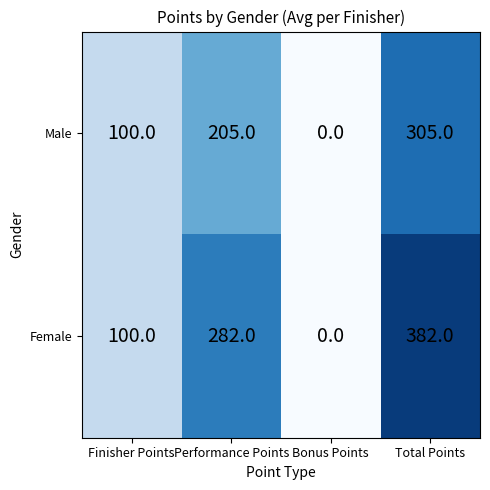

What is the greatest value displayed?

382